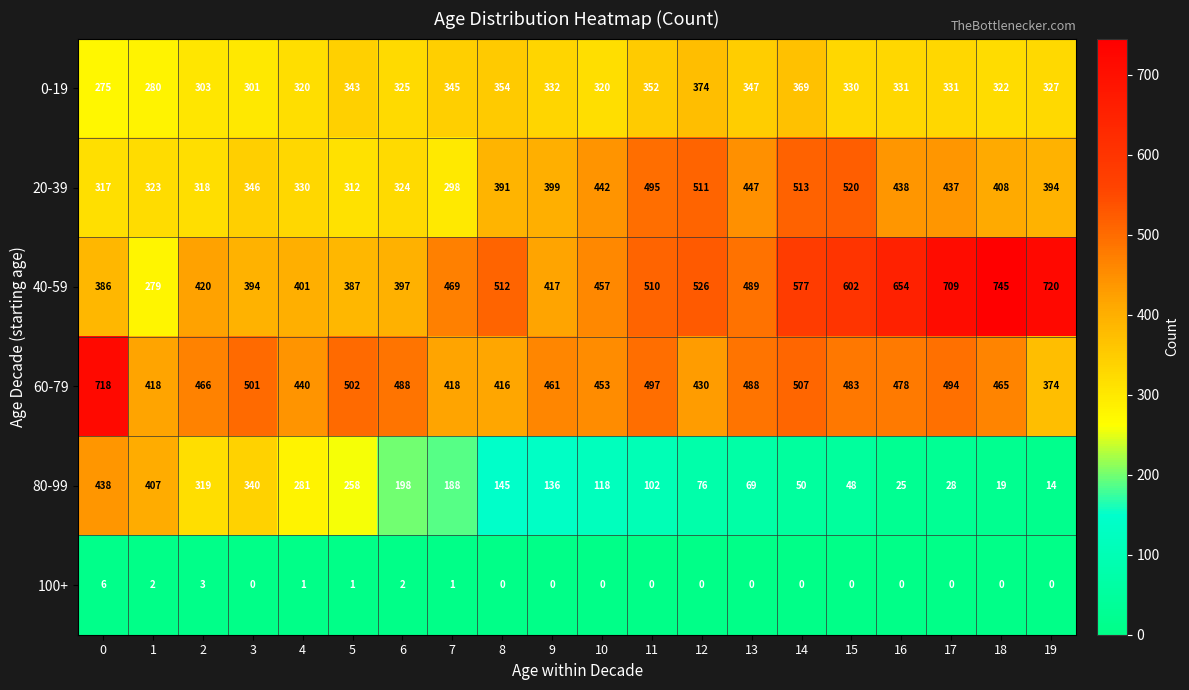

The 0-19 series shows 452 at 16. True or false?

False